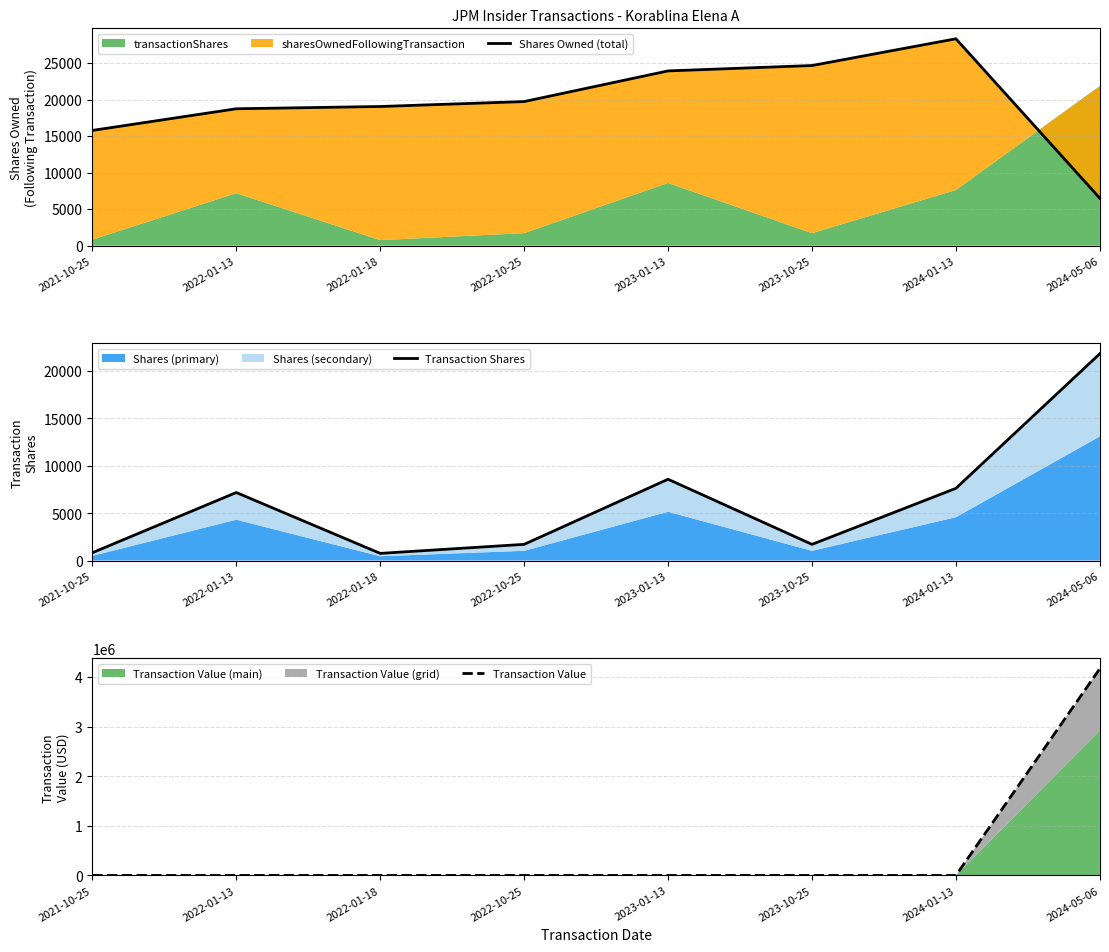

At which category is the sum across all series the highest?

2024-05-06